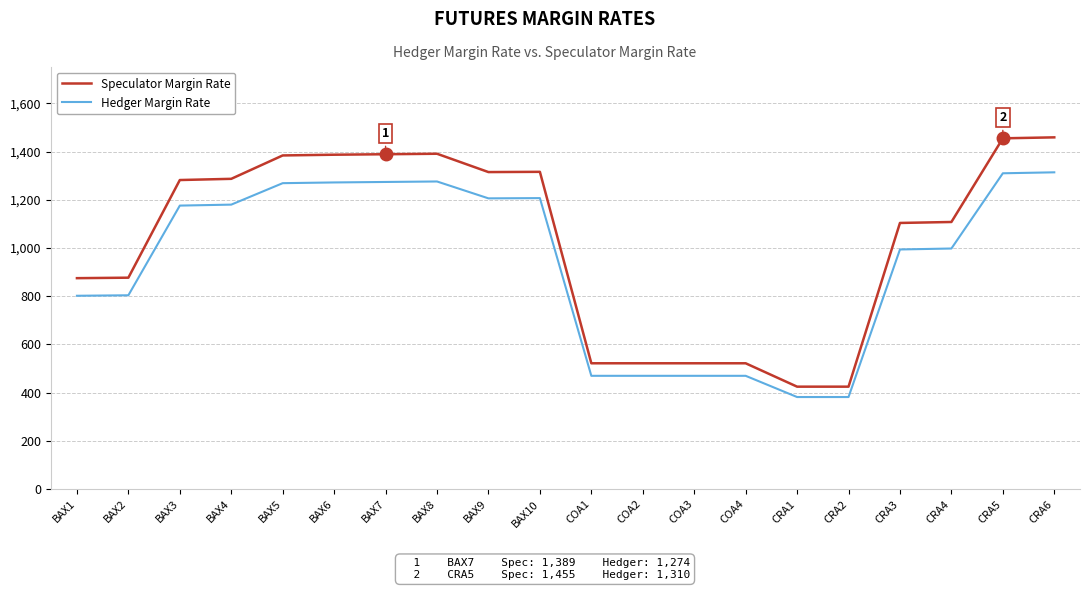

List the series in order of their overall mean, lowest first.

Hedger Margin Rate, Speculator Margin Rate